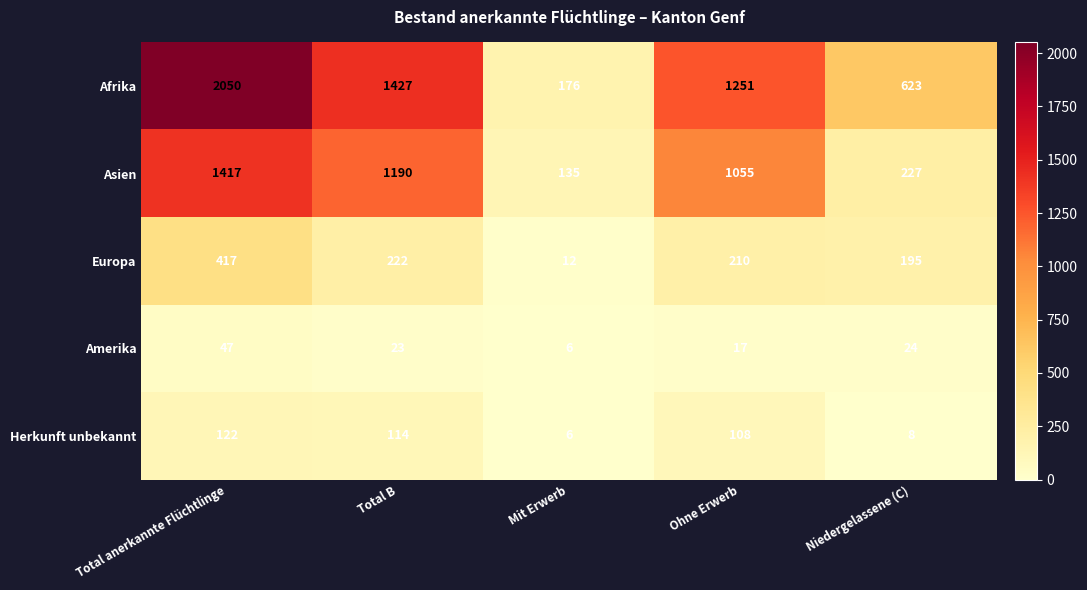

At which category is the sum across all series the highest?

Total anerkannte Flüchtlinge